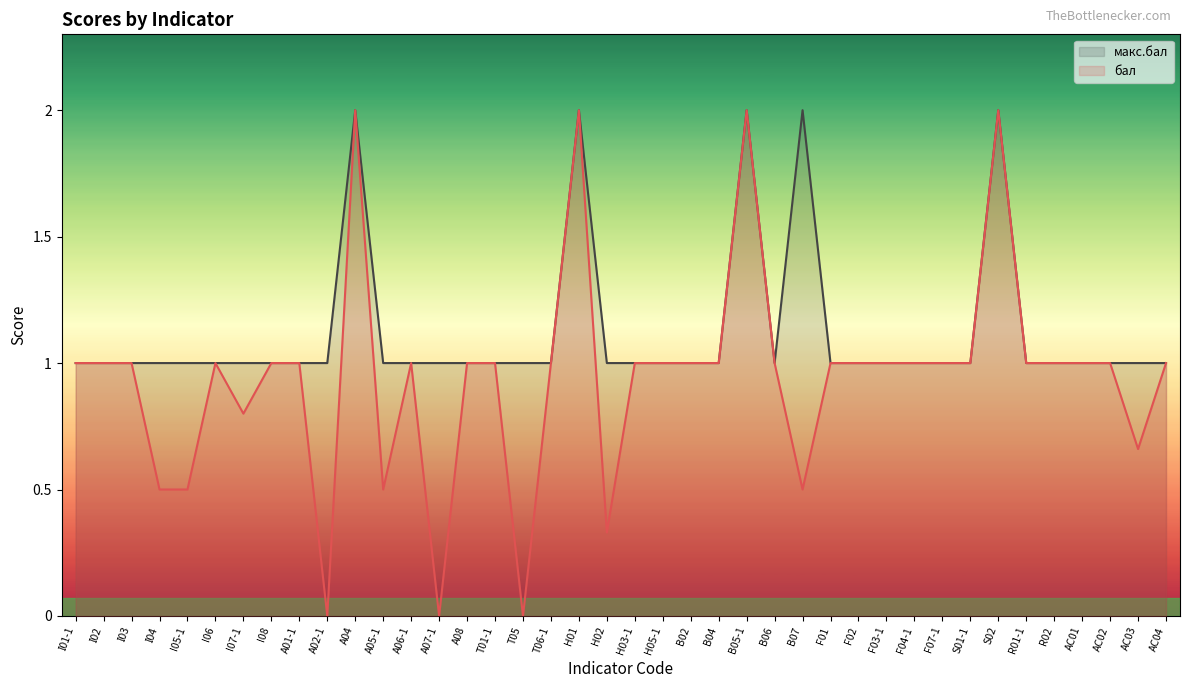

The value of бал at I08 is 1.0. True or false?

True